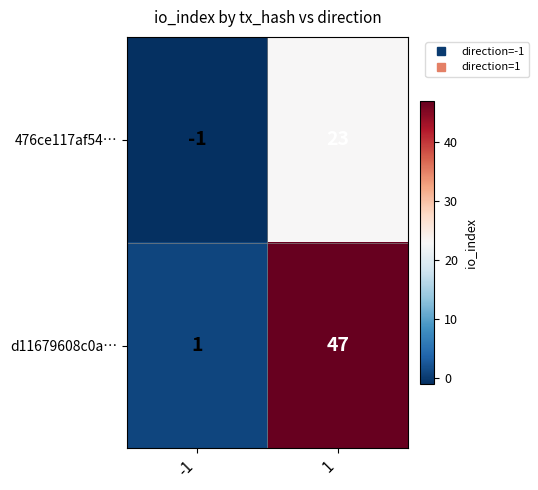

How many categories are shown in the chart?

2